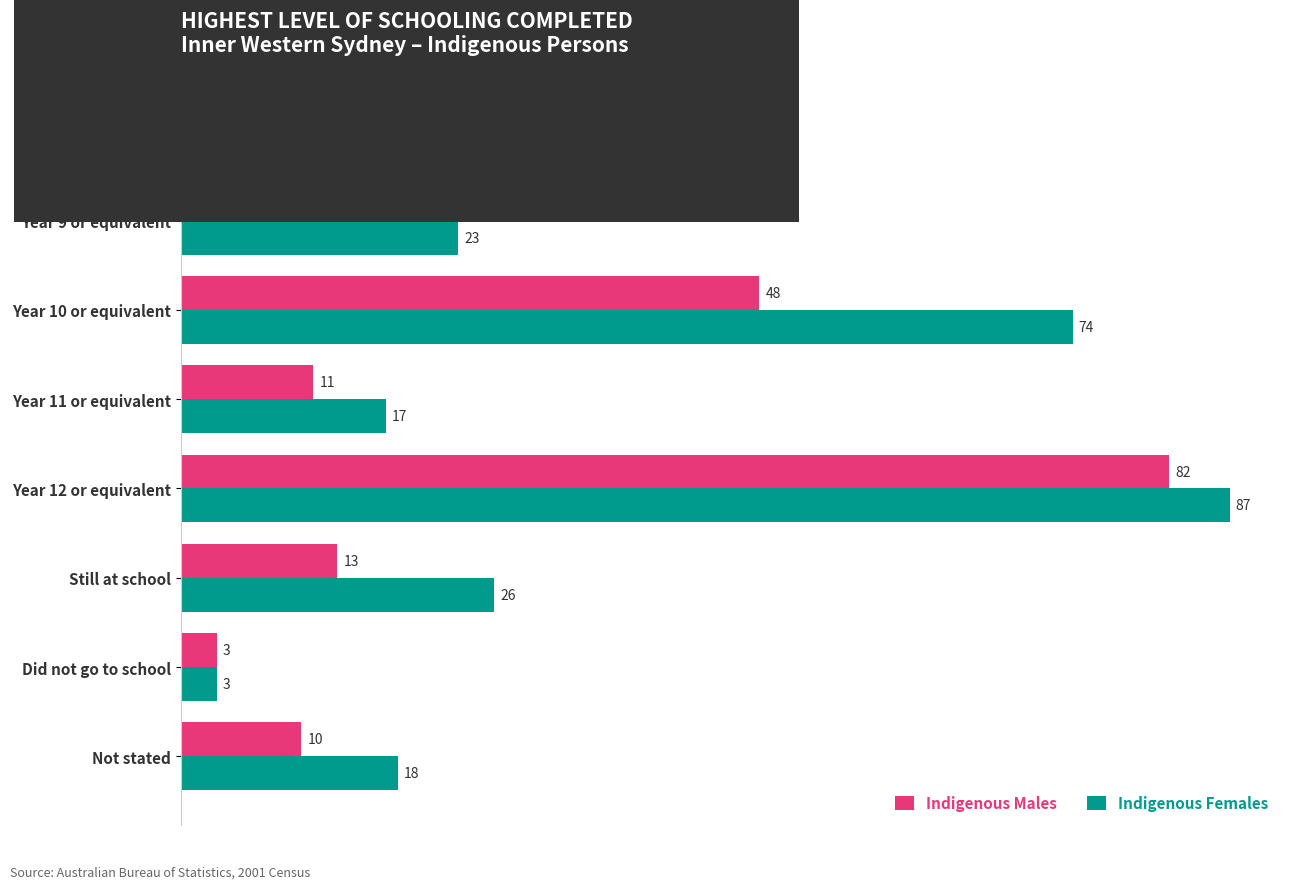

What is the approximate value of Indigenous Females at Year 9 or equivalent, to the nearest 5?

25